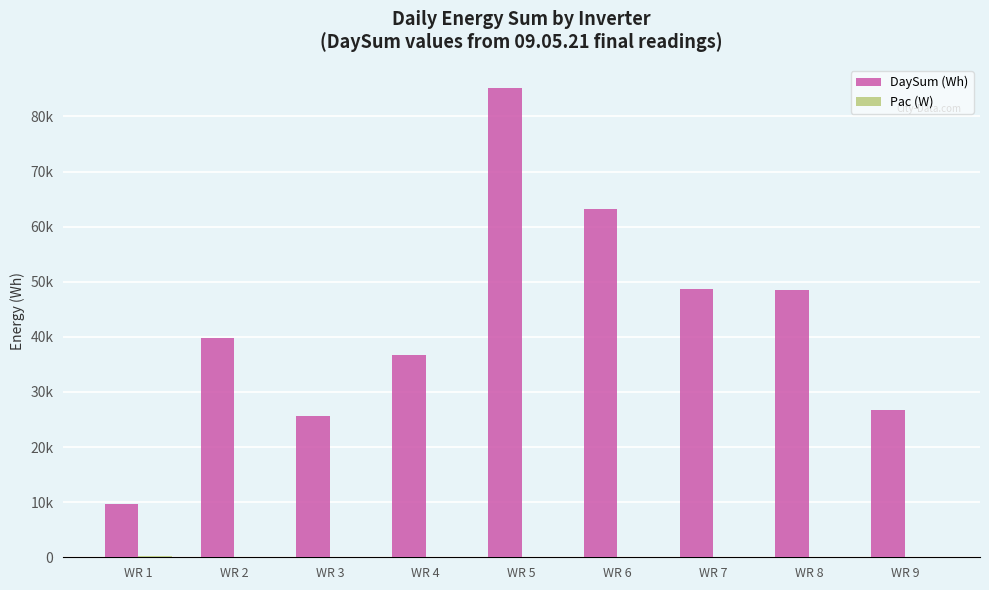

Does the chart contain stacked bars?

No